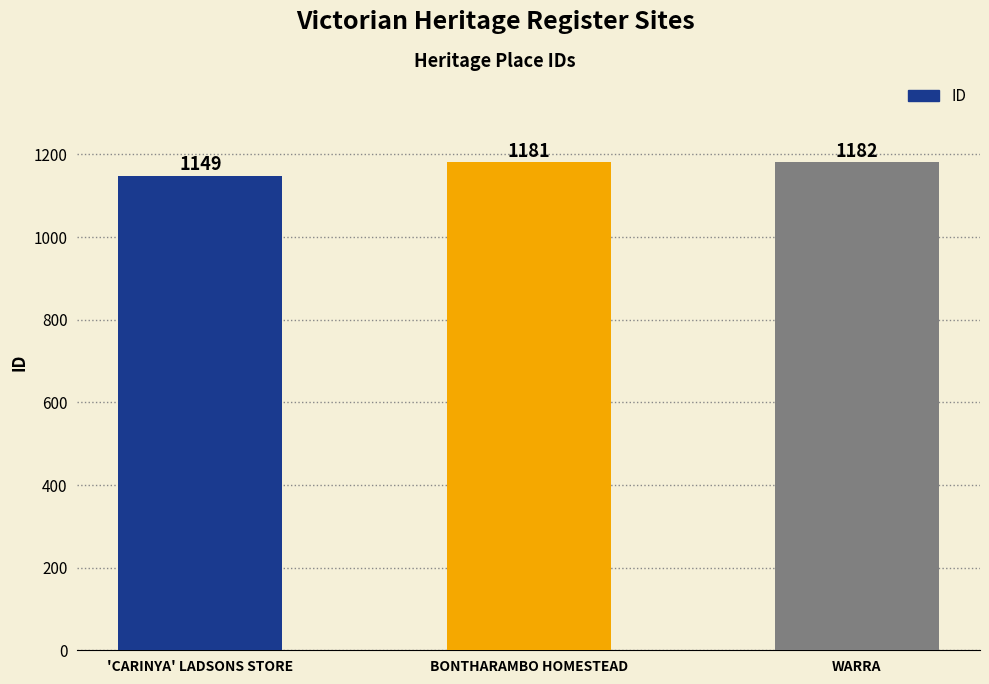

What is the maximum value shown in the chart?

1182